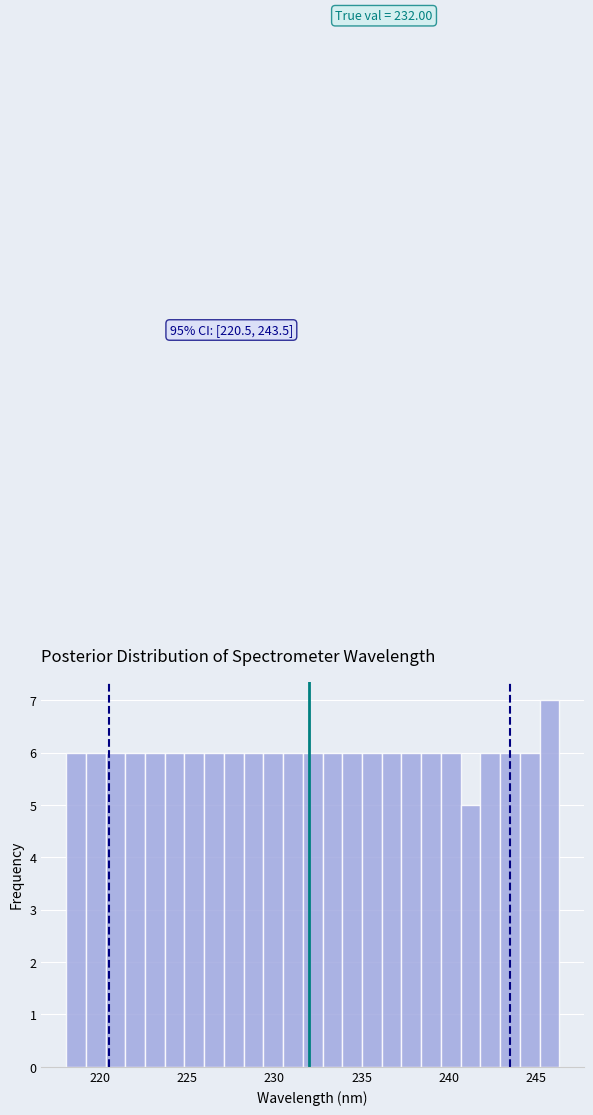

Around what value on the x-axis is the tallest bar? Give the approximate position of its centre, as read against the axis.

246.0